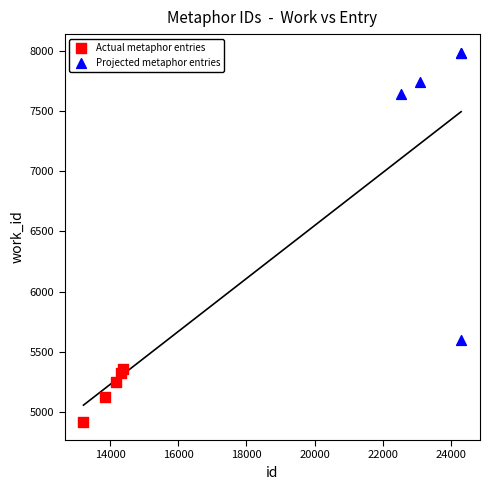

Which series reaches the minimum Y coordinate?

Actual metaphor entries